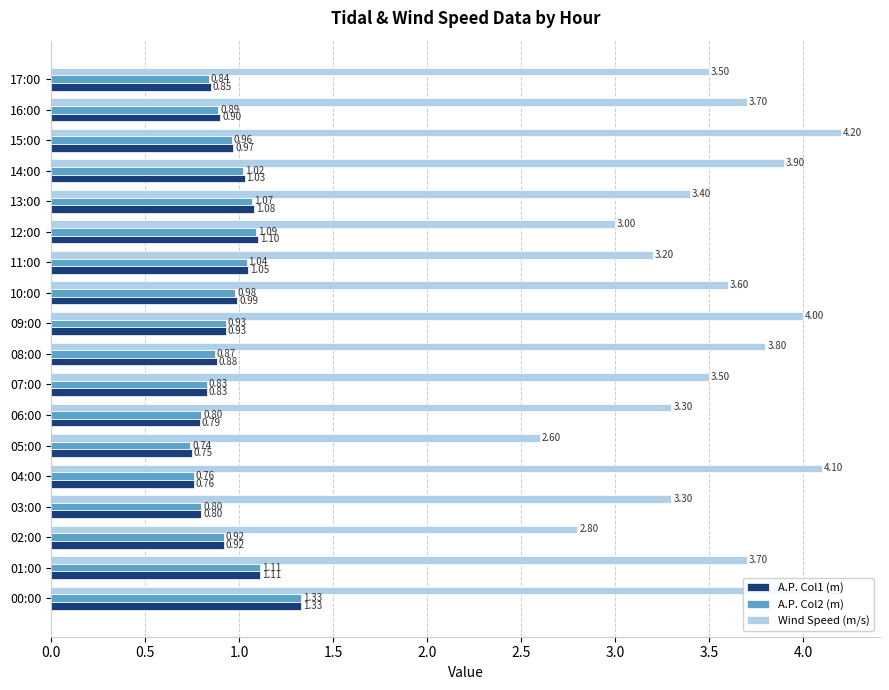

At how many categories does at least one series exceed 2?

18